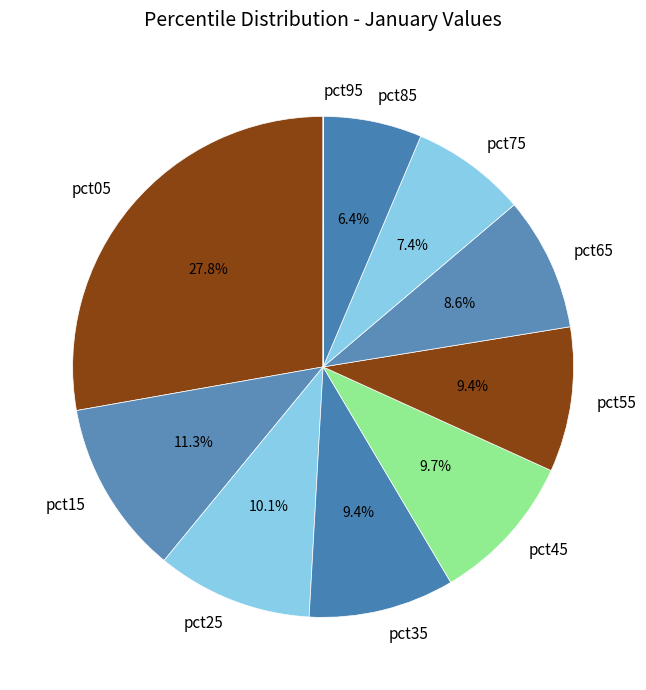

What is the ratio of the value at pct15 to the value at pct85?

1.8